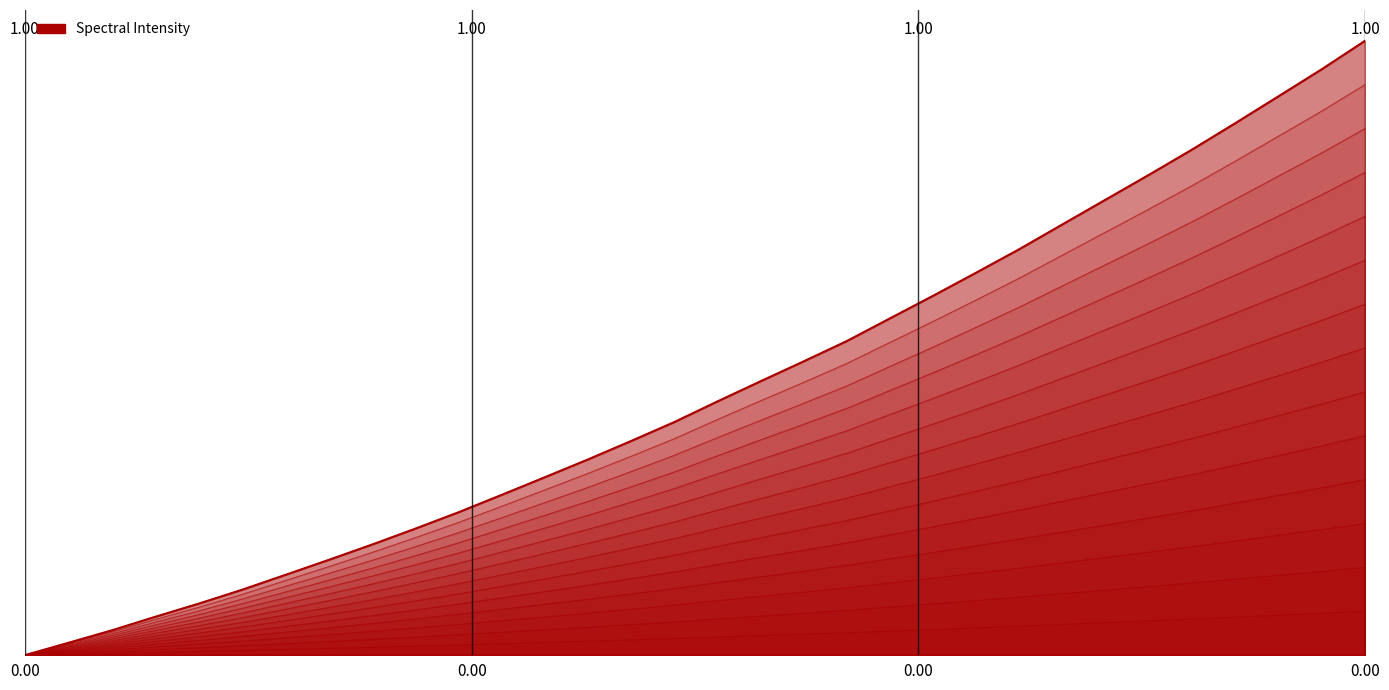

Reading left to right, extract all data points from this chart.

218.0596=0.0	218.2508=0.0	218.442=0.0	218.6332=0.1	218.8244=0.1	219.0156=0.1	219.2067=0.1	219.3979=0.1	219.589=0.2	219.7801=0.2	219.9712=0.2	220.1623=0.2	220.3533=0.3	220.5444=0.3	220.7354=0.3	220.9264=0.4	221.1174=0.4	221.3083=0.4	221.4993=0.4	221.6902=0.5	221.8812=0.5	222.0721=0.5	222.263=0.6	222.4538=0.6	222.6447=0.7	222.8355=0.7	223.0264=0.7	223.2172=0.8	223.408=0.8	223.5987=0.8	223.7895=0.9	223.9802=0.9